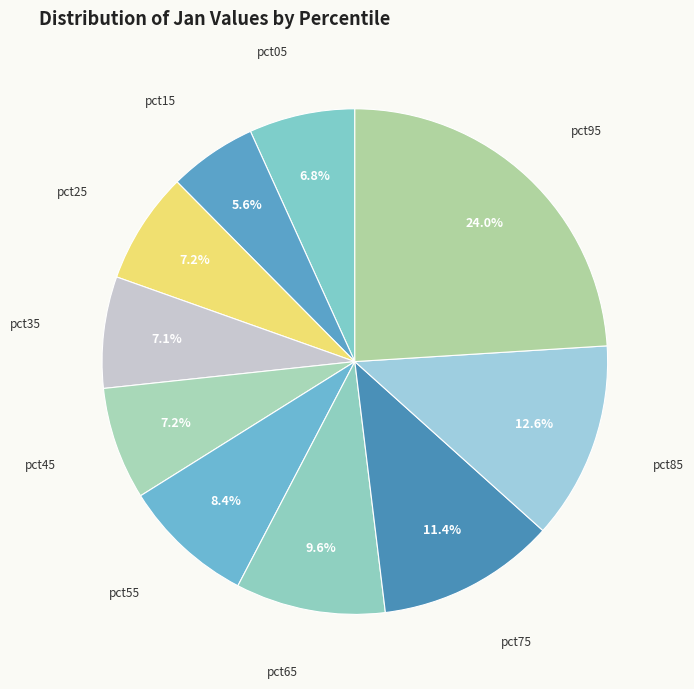

How many segments does this pie chart have?

10